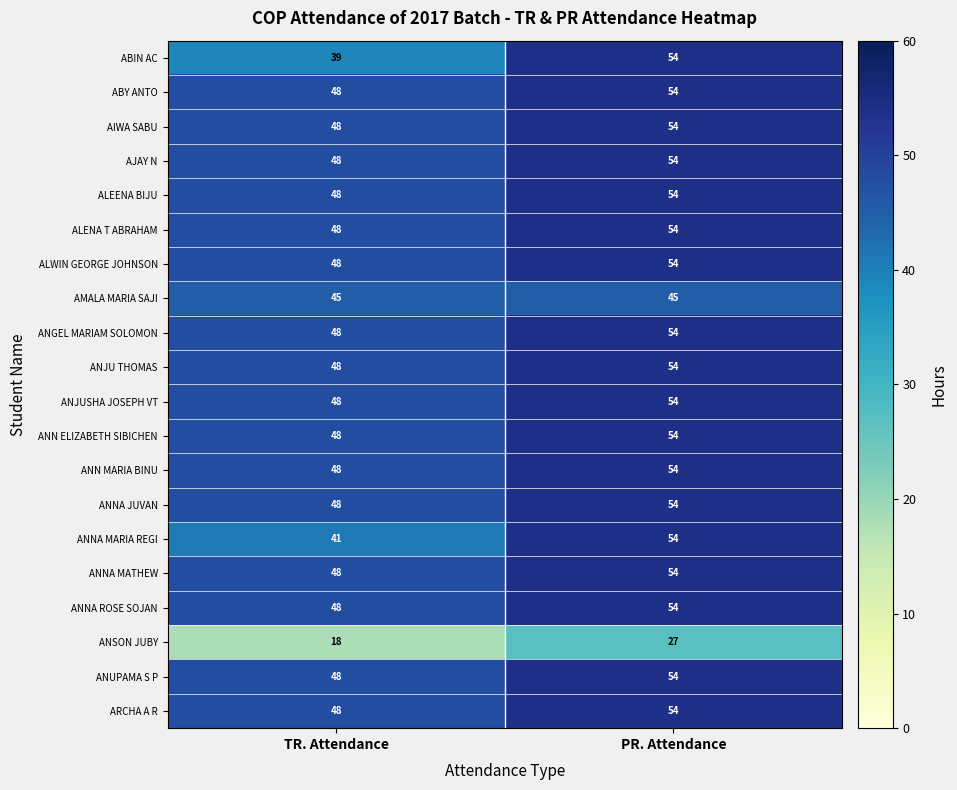

List the labels in order of ANUPAMA S P value, smallest first.

TR. Attendance, PR. Attendance